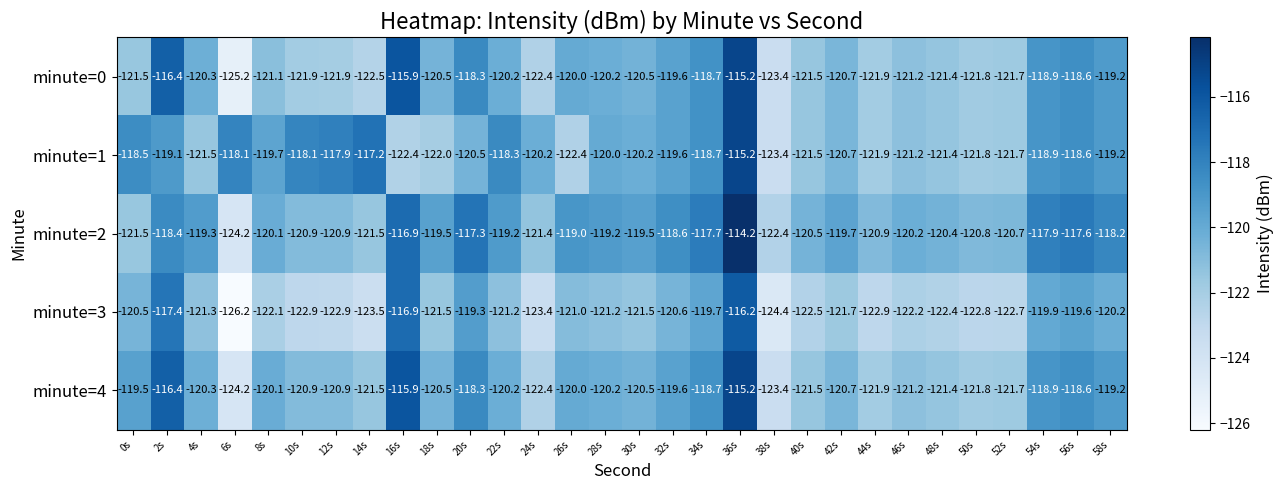

At which label is minute=2 closest to -119?

26s